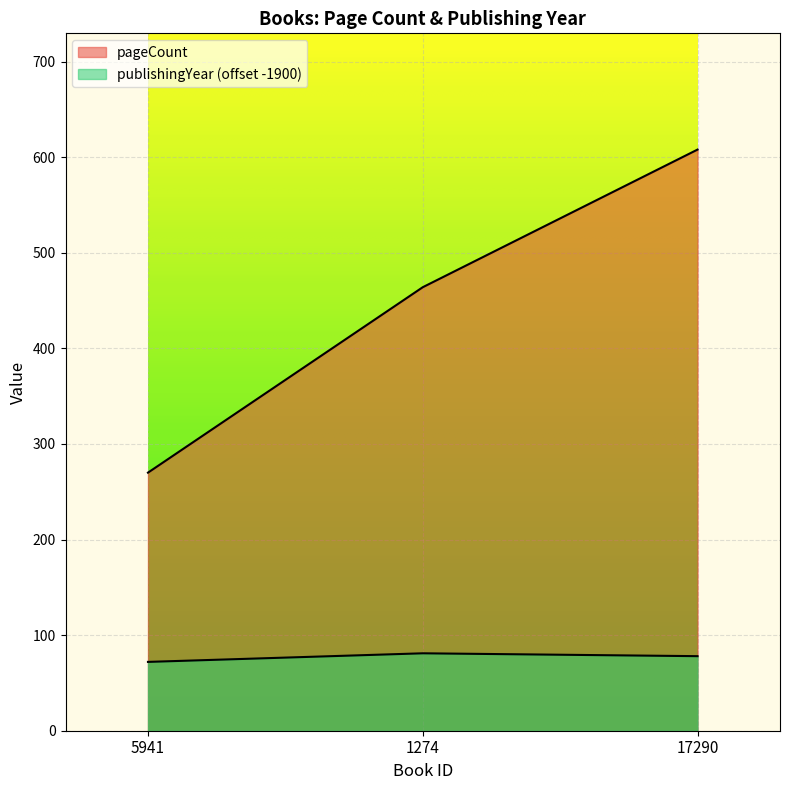

Reading left to right, transcribe all the data shown in this chart.

pageCount: 270	464	608
publishingYear: 72	81	78